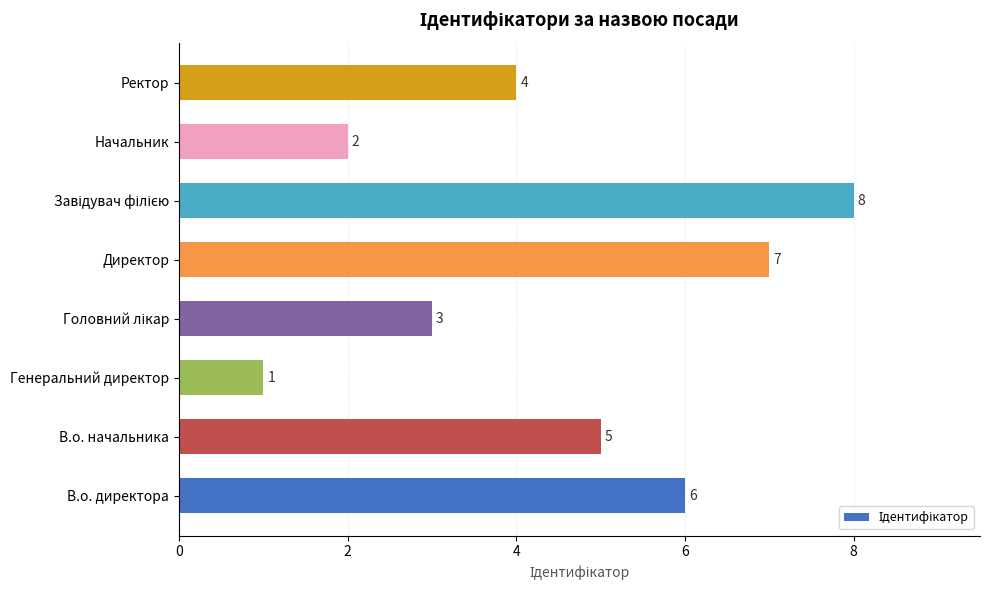

Reading bottom to top, list all the values displayed in this chart.

6	5	1	3	7	8	2	4